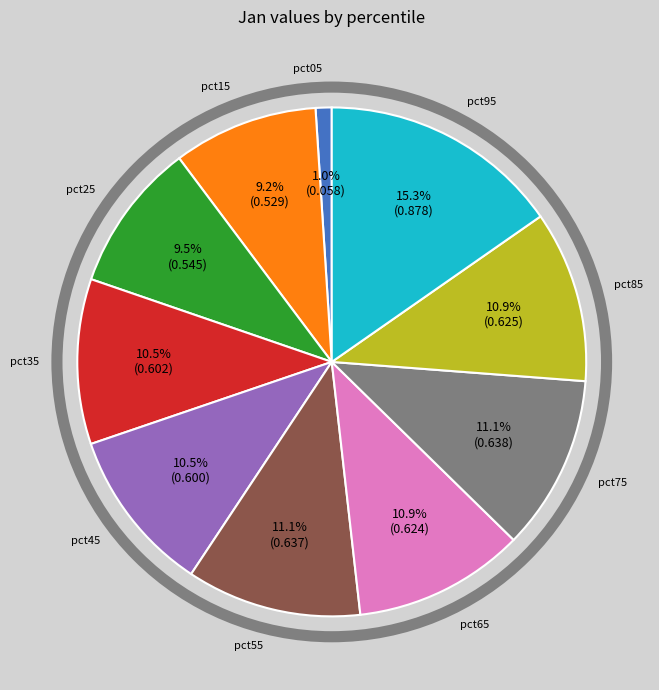

How many segments does this pie chart have?

10